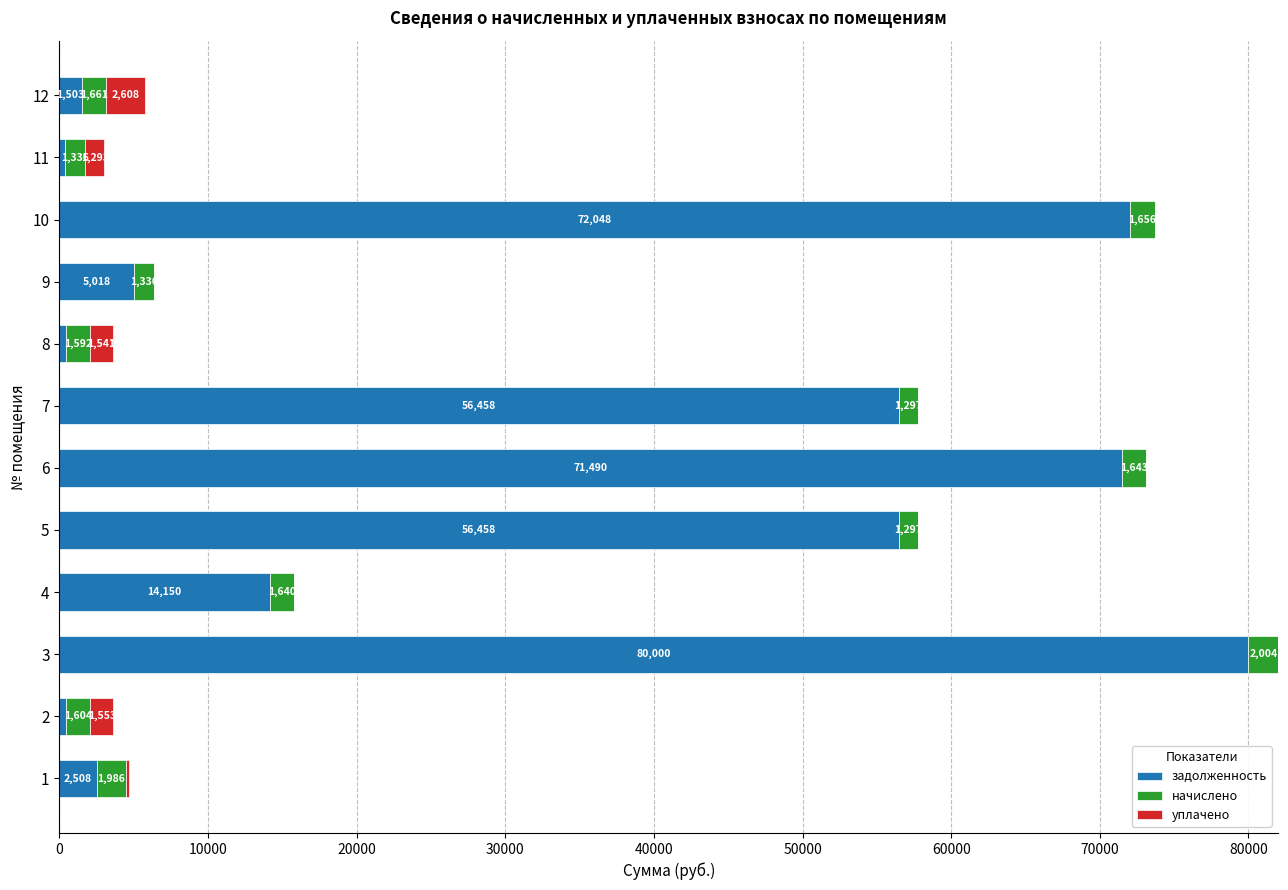

Where is задолженность nearest to the value 40201?

7